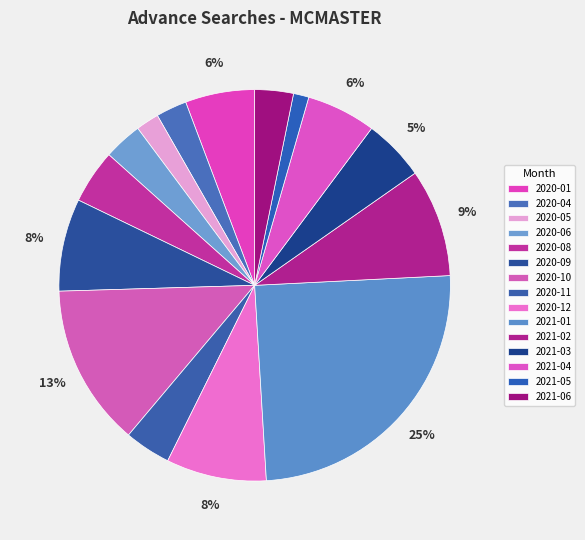

How much of the chart is everything except 2020-08?

95.5%